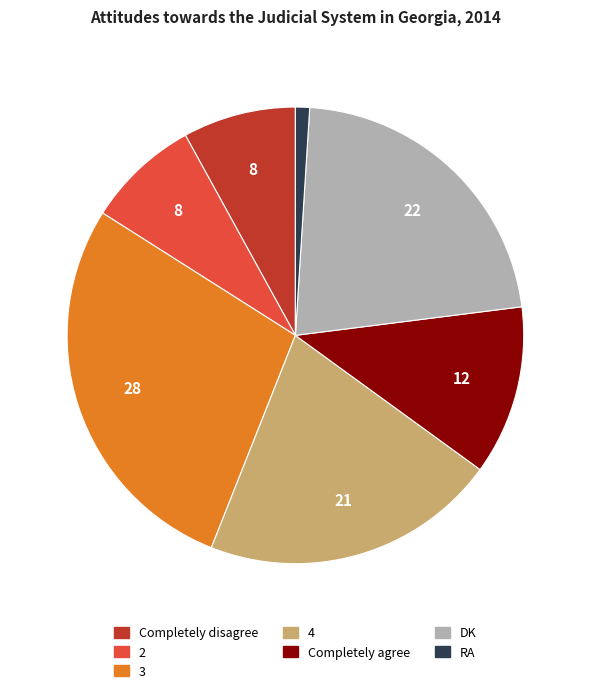

The 2 slice represents 8% of the pie. True or false?

True